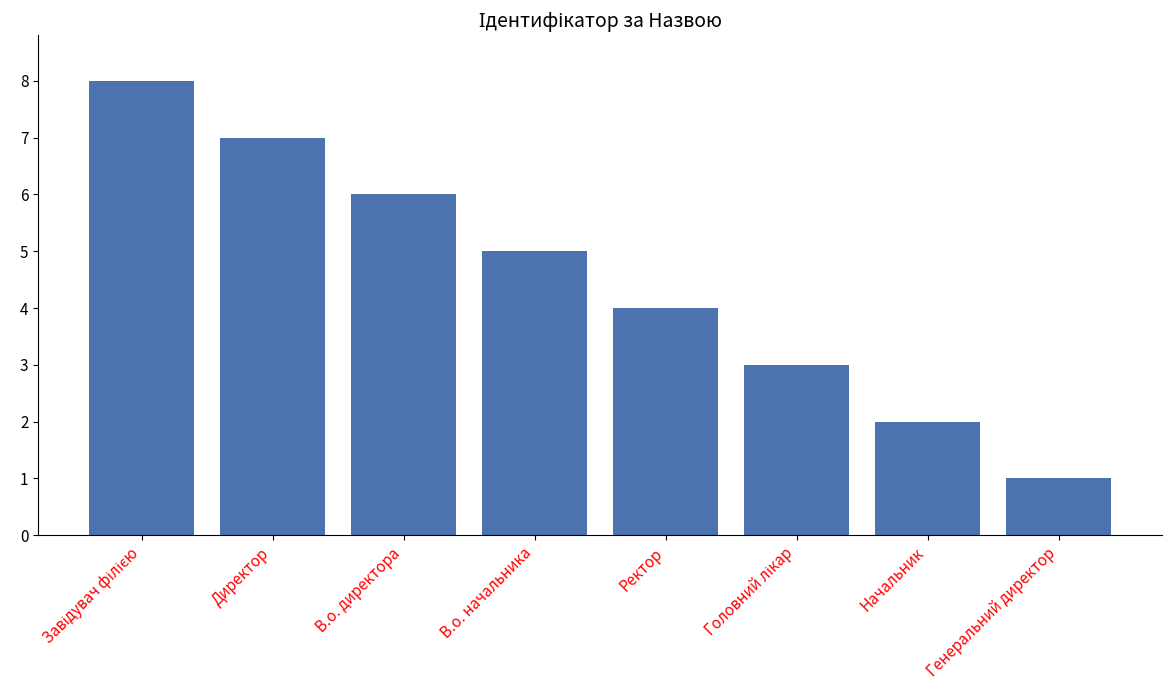

Reading left to right, list all the values displayed in this chart.

8	7	6	5	4	3	2	1